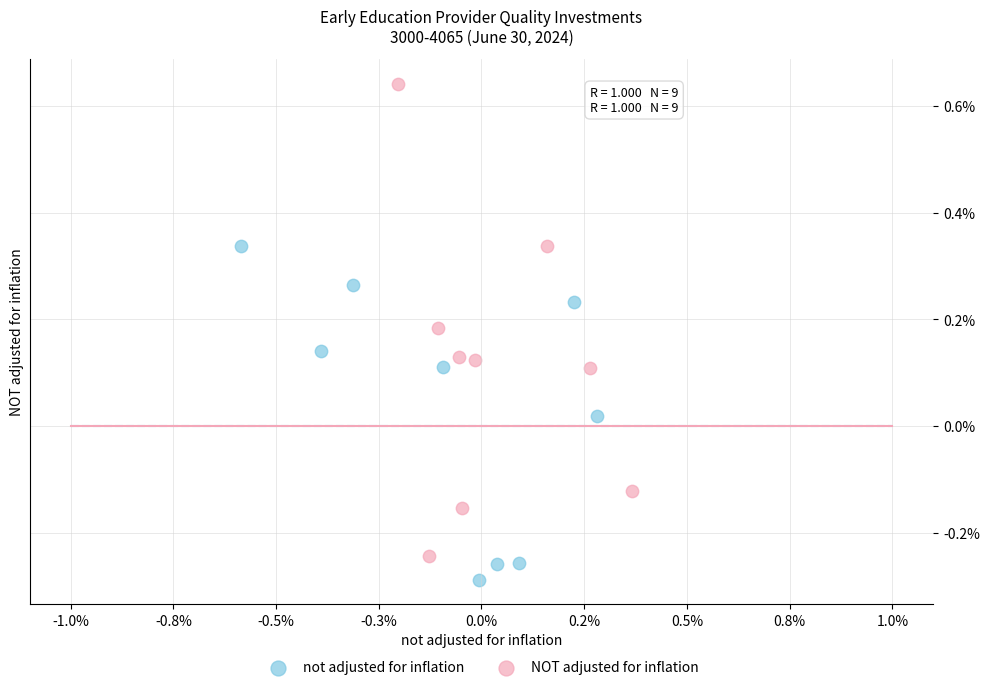

What are all the series names shown in the legend?

not adjusted for inflation, NOT adjusted for inflation